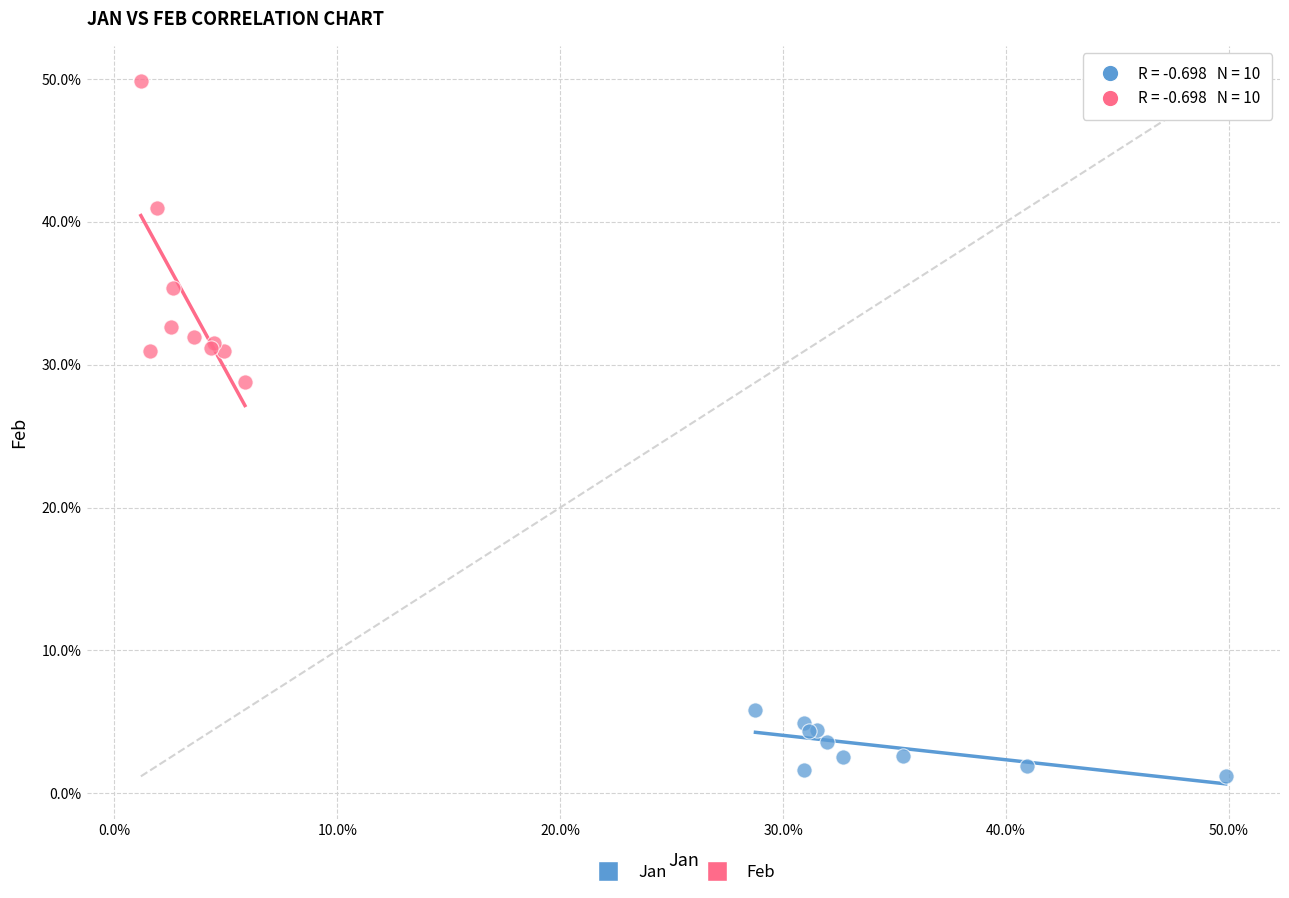

Which series contains the highest Y value?

Feb